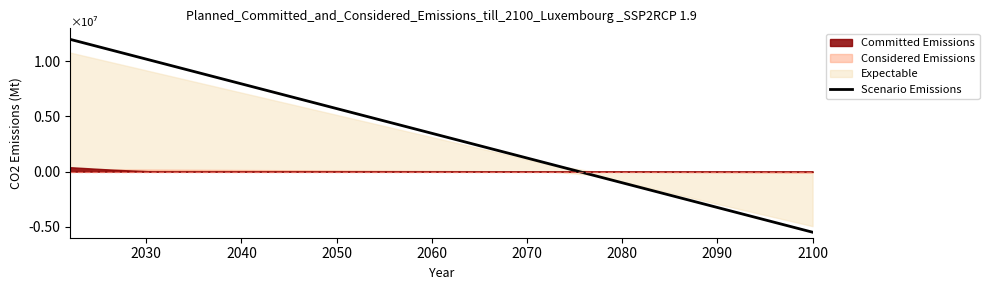

What is the value of the 13th point from the left?

-352941.2